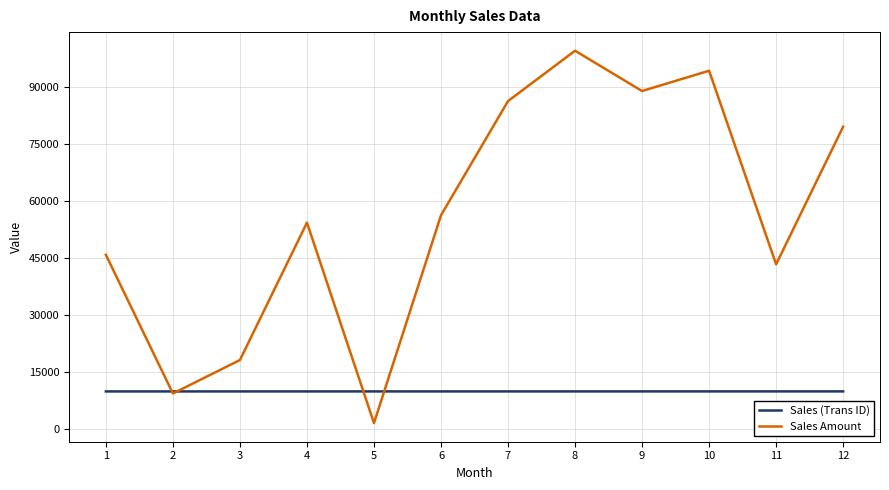

At which category does Sales Amount reach its first local valley?

2